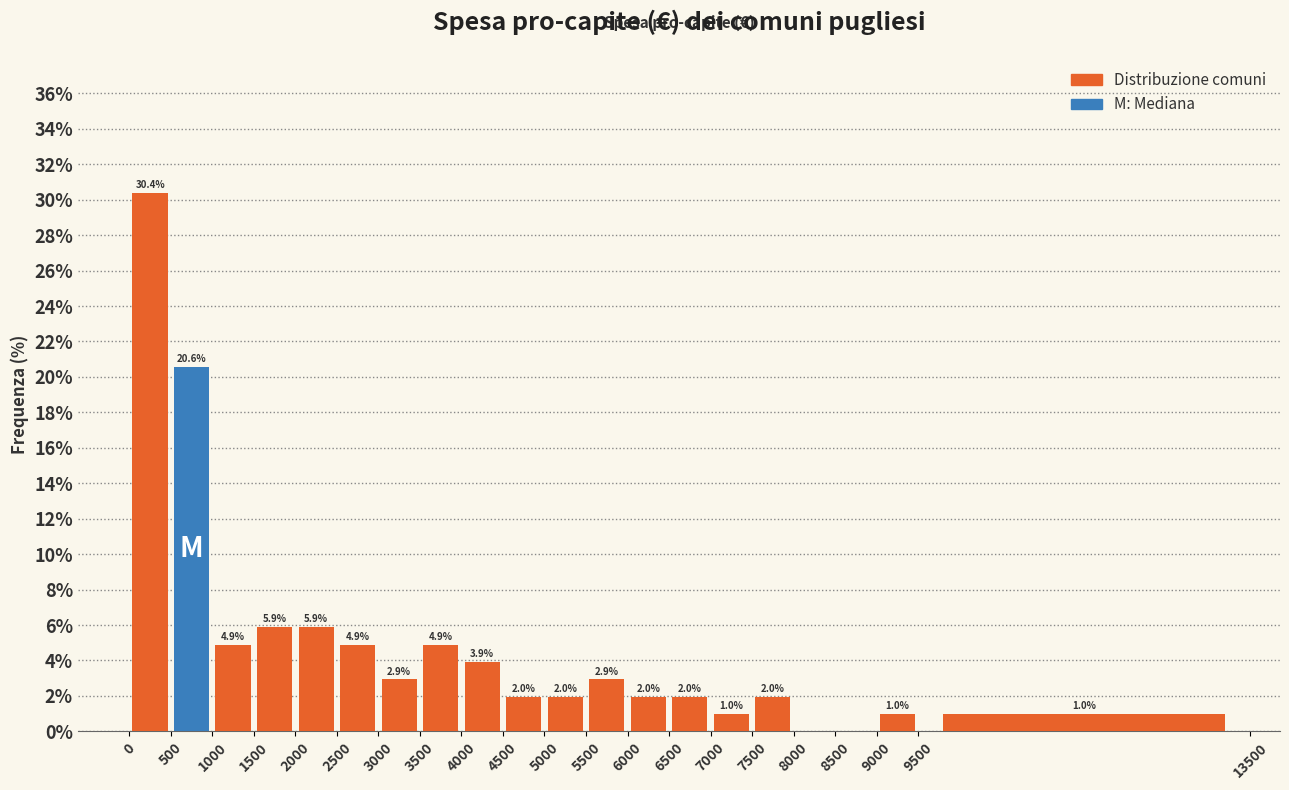

Over which range of the x-axis is the bar tallest?

0 to 500